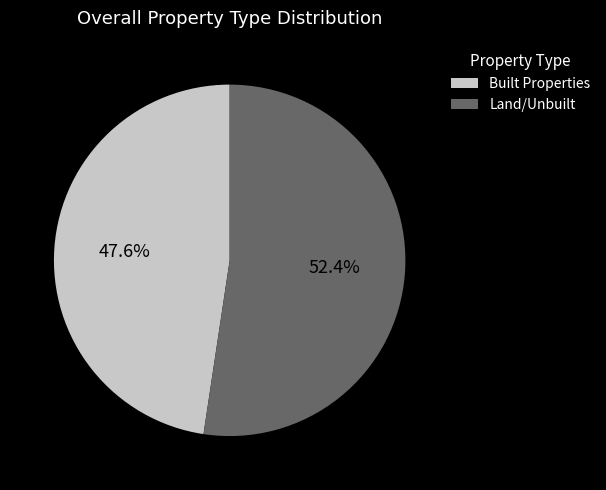

Rank the categories by value from highest to lowest.

Land/Unbuilt, Built Properties